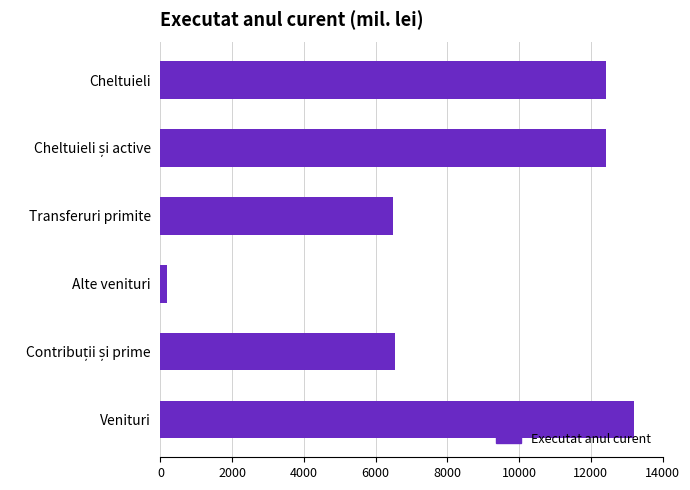

What is the approximate value at Transferuri primite?

6484.3